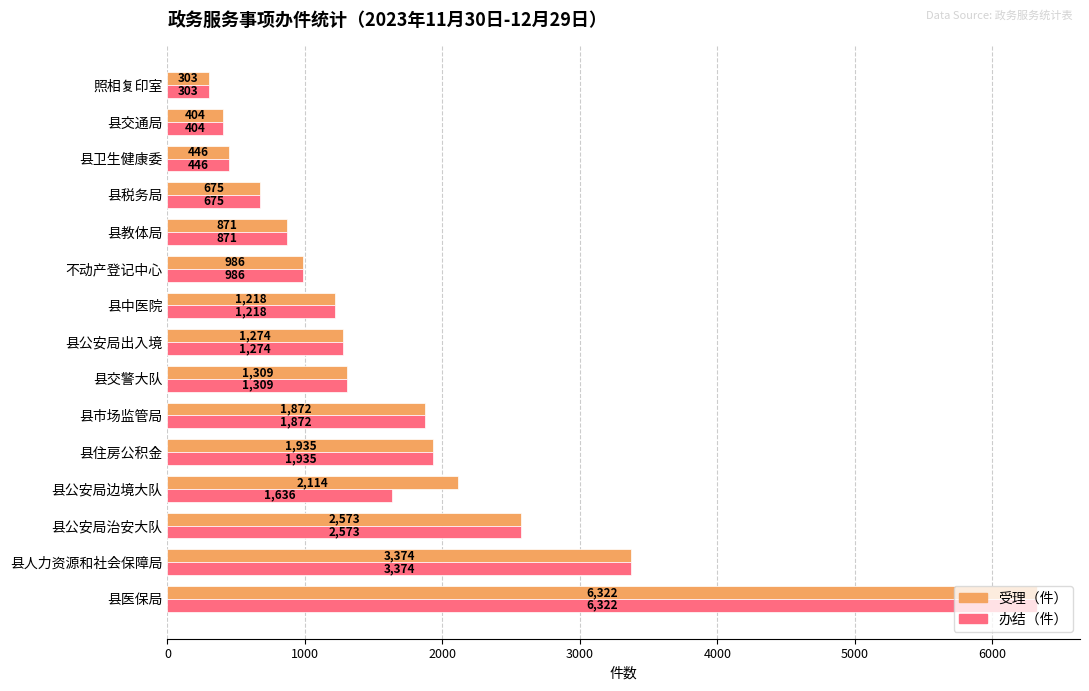

Rank the categories by 受理（件） value from highest to lowest.

县医保局, 县人力资源和社会保障局, 县公安局治安大队, 县公安局边境大队, 县住房公积金, 县市场监管局, 县交警大队, 县公安局出入境, 县中医院, 不动产登记中心, 县教体局, 县税务局, 县卫生健康委, 县交通局, 照相复印室